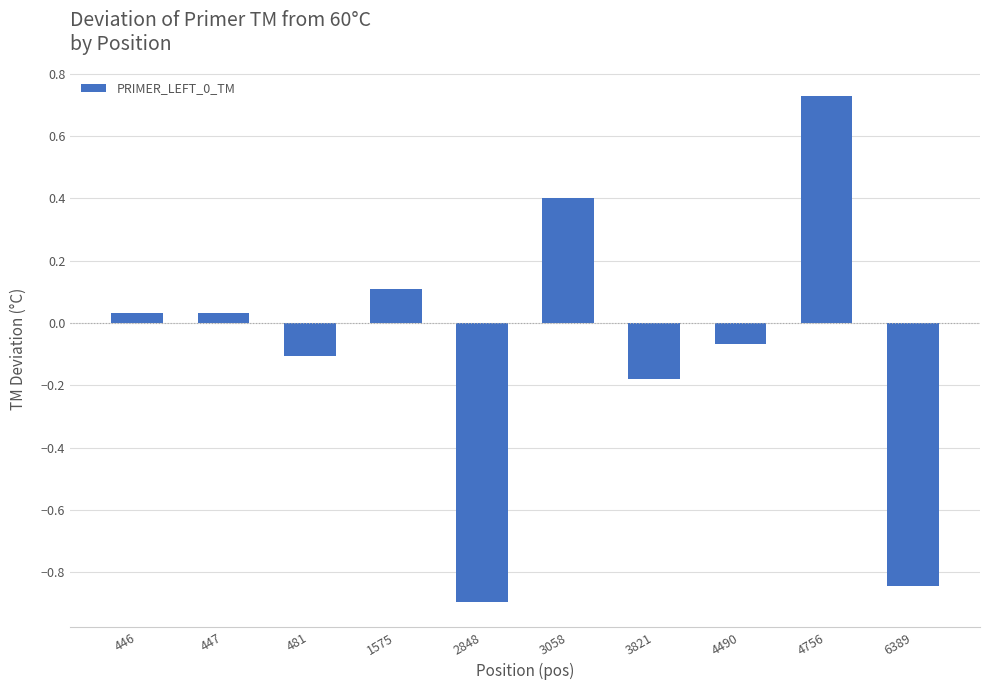

What is the minimum value shown in the chart?

-0.9